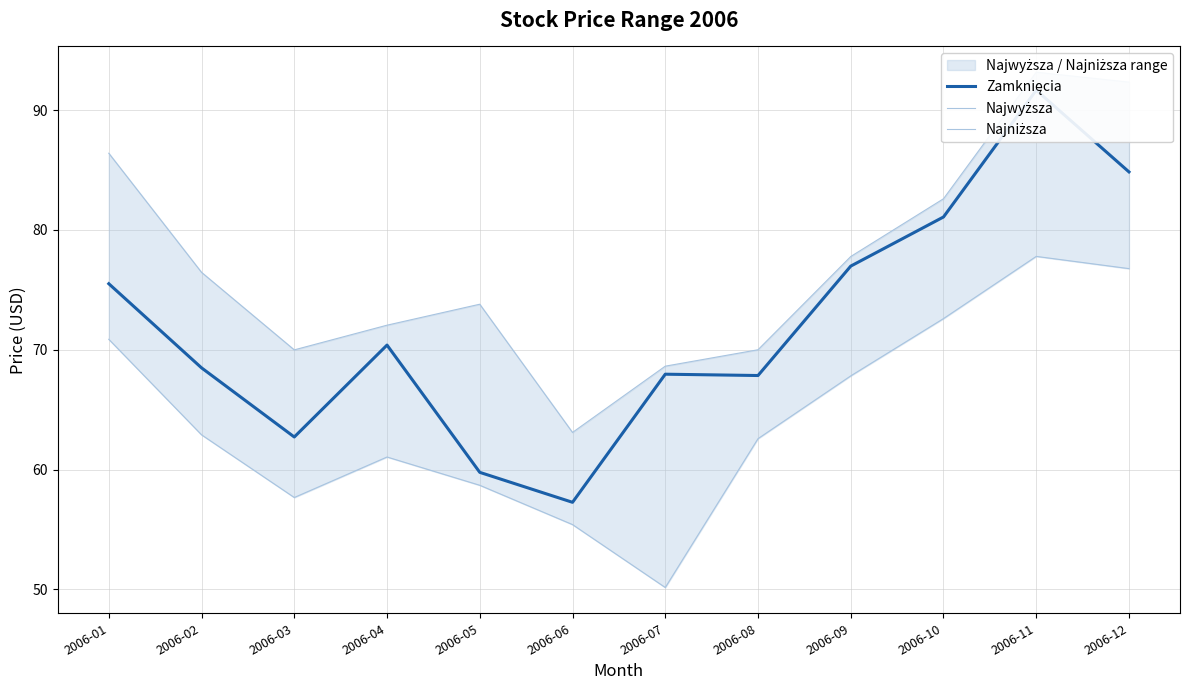

List the series in order of their overall mean, lowest first.

Najniższa, Zamknięcia, Najwyższa